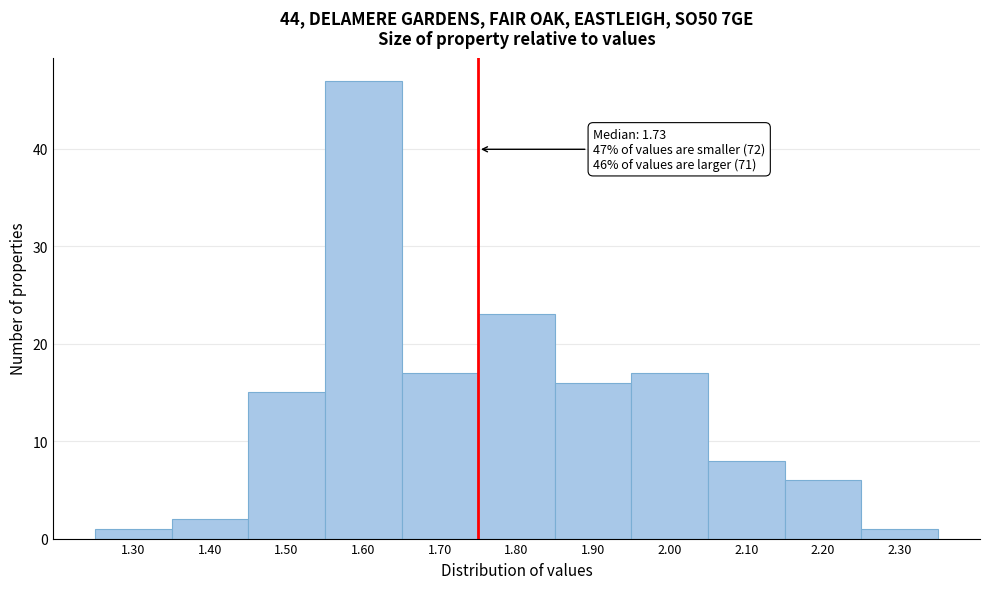

Reading left to right, extract all data points from this chart.

1.30=1	1.40=2	1.50=15	1.60=47	1.70=17	1.80=23	1.90=16	2.00=17	2.10=8	2.20=6	2.30=1